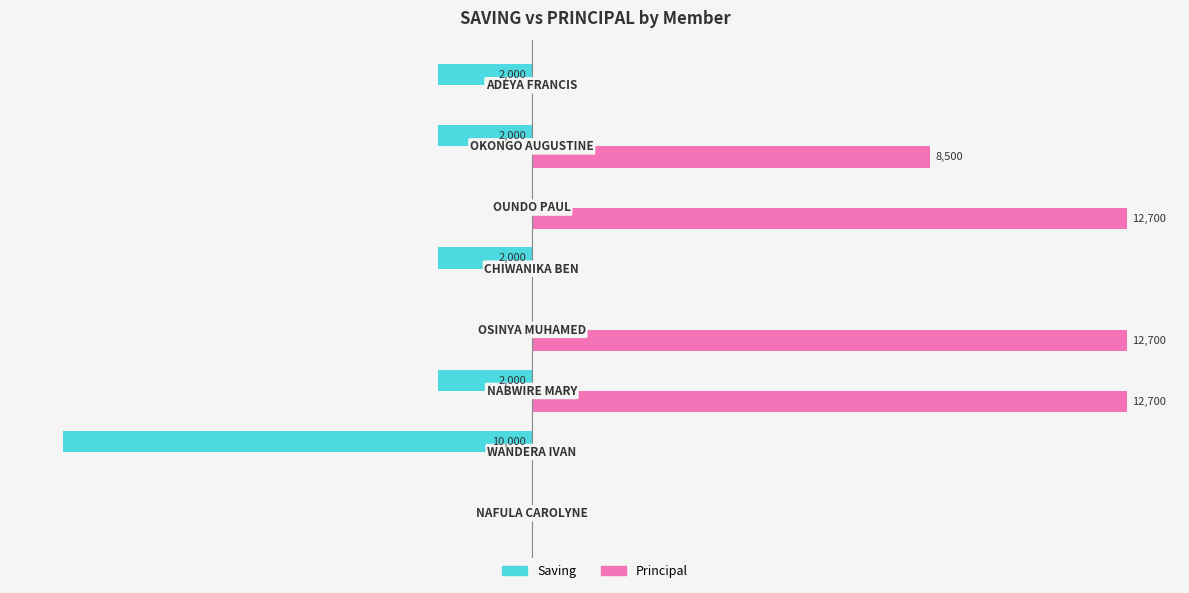

List the series in order of their peak value, highest first.

Principal, Saving